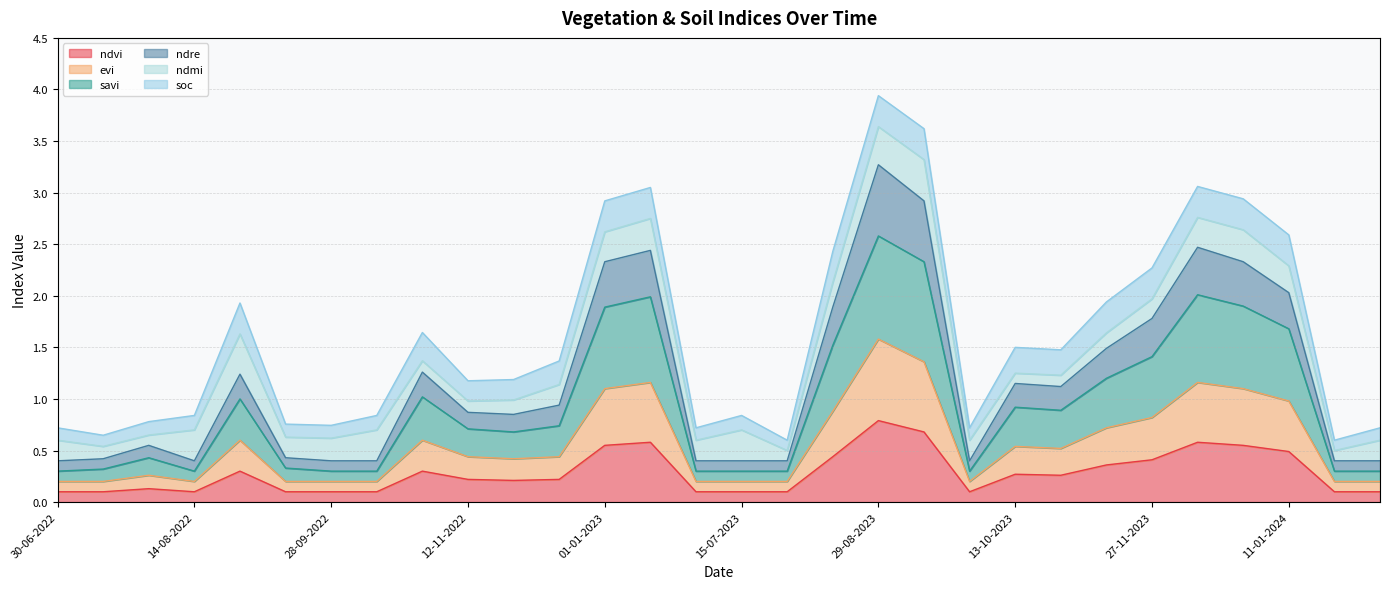

What is the lowest value of the ndre series?

0.4